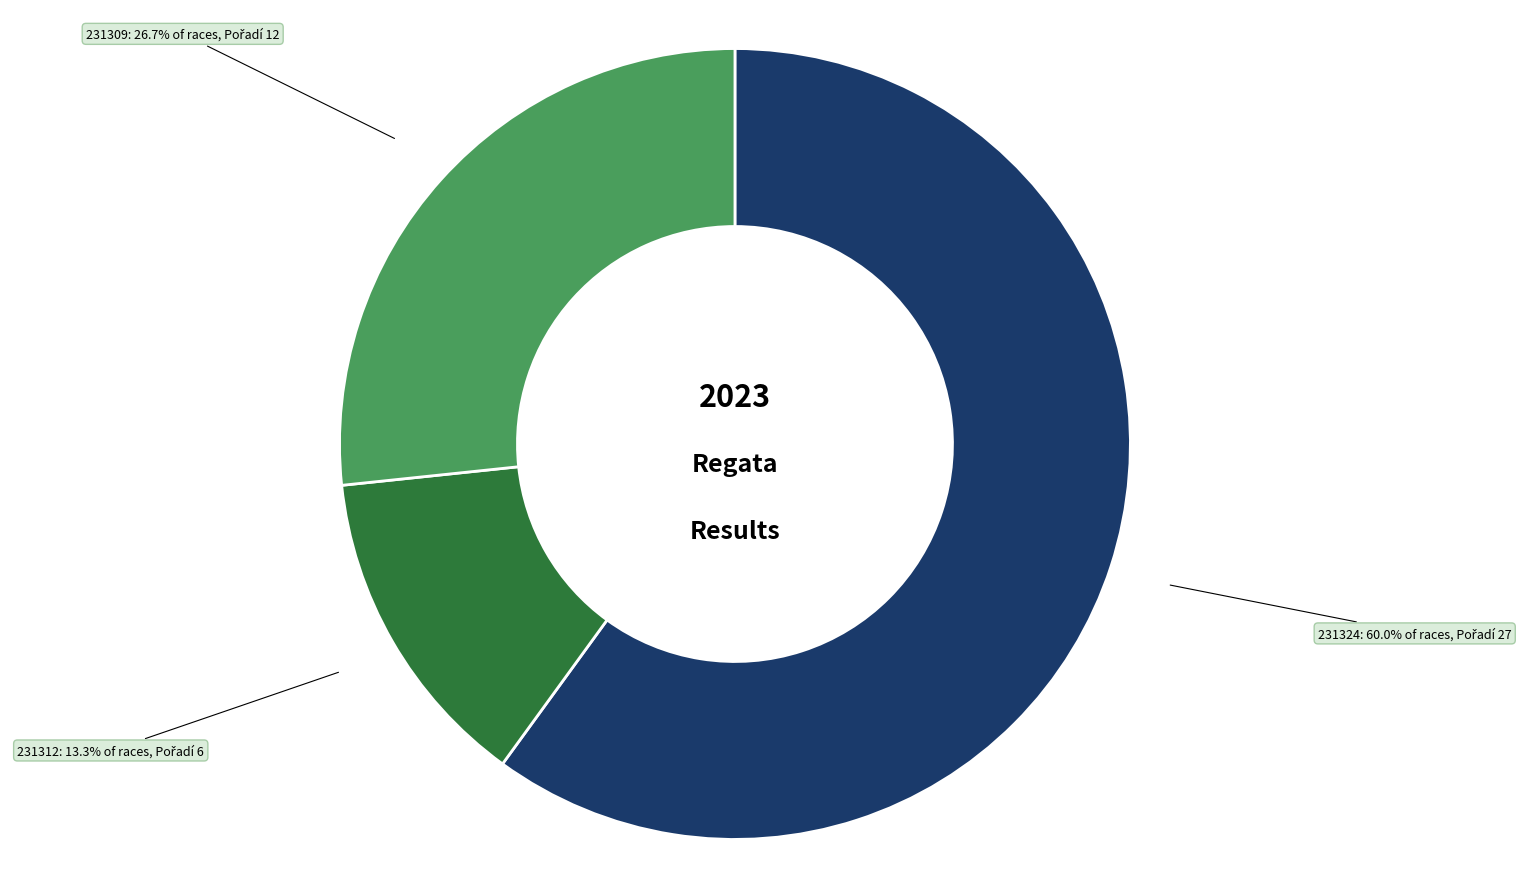

To the nearest percent, what is the combined percentage of 231312 and 231309?

40%